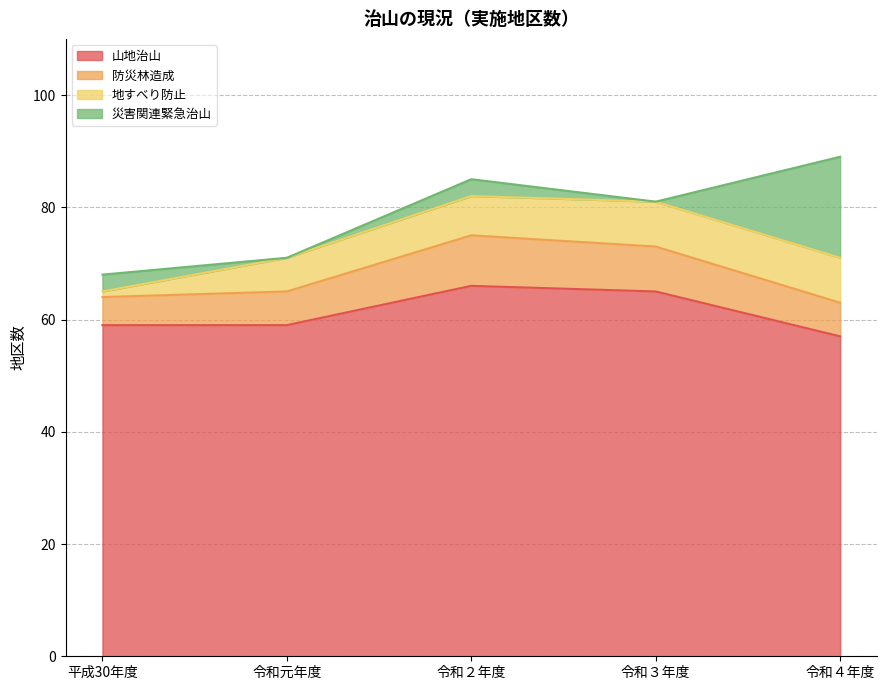

How many lines are shown in the chart?

4